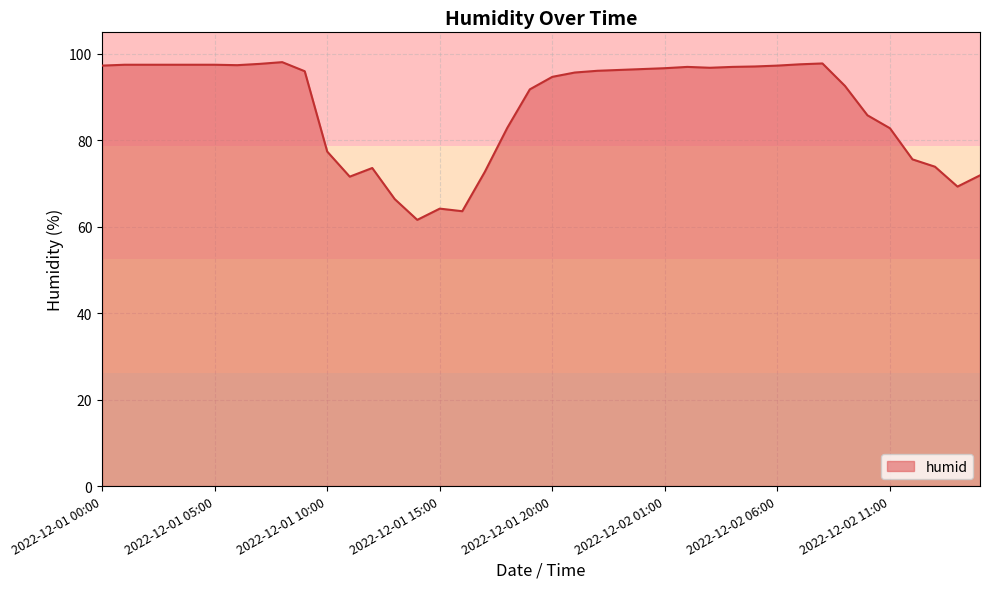

What is the maximum value shown in the chart?

98.1